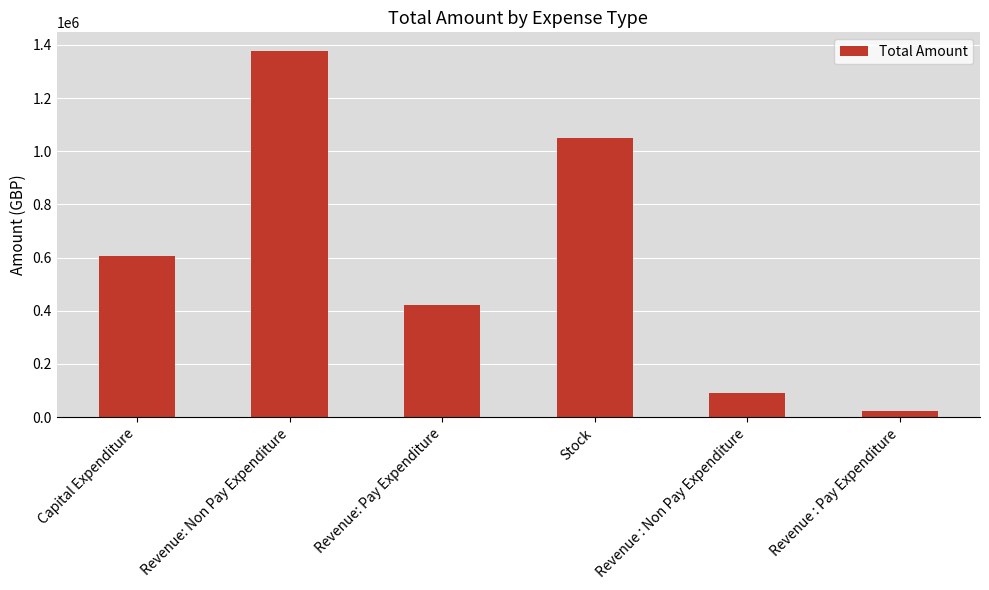

Rank the categories by value from highest to lowest.

Revenue: Non Pay Expenditure, Stock, Capital Expenditure, Revenue: Pay Expenditure, Revenue : Non Pay Expenditure, Revenue : Pay Expenditure